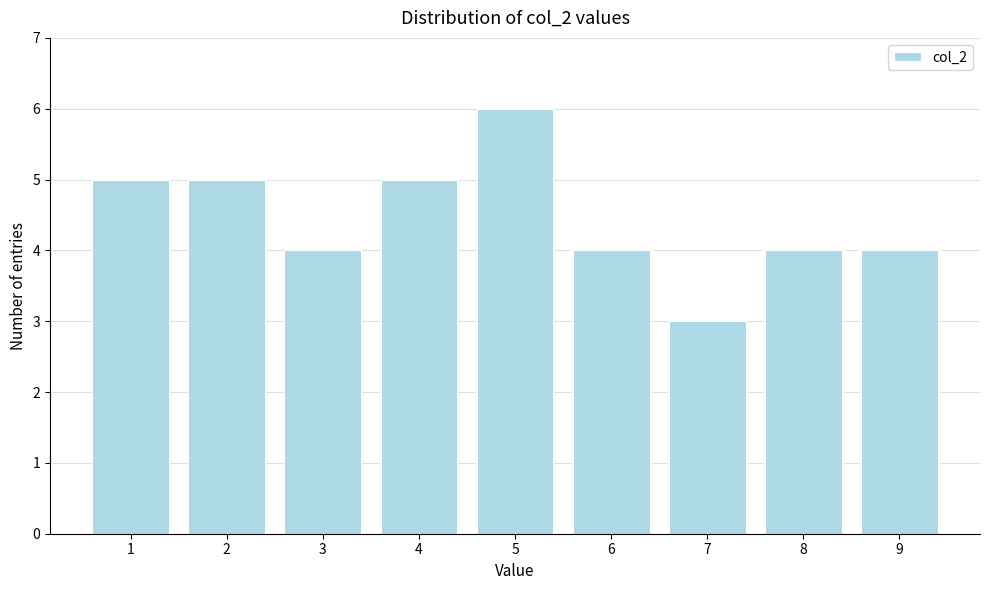

Reading left to right, list every bar in this chart as the range it spans on the x-axis followed by its height. The values are not printed on the chart, so give them approximately, as read against the axis.

0.5 to 1.5: 5
1.5 to 2.5: 5
2.5 to 3.5: 4
3.5 to 4.5: 5
4.5 to 5.5: 6
5.5 to 6.5: 4
6.5 to 7.5: 3
7.5 to 8.5: 4
8.5 to 9.5: 4